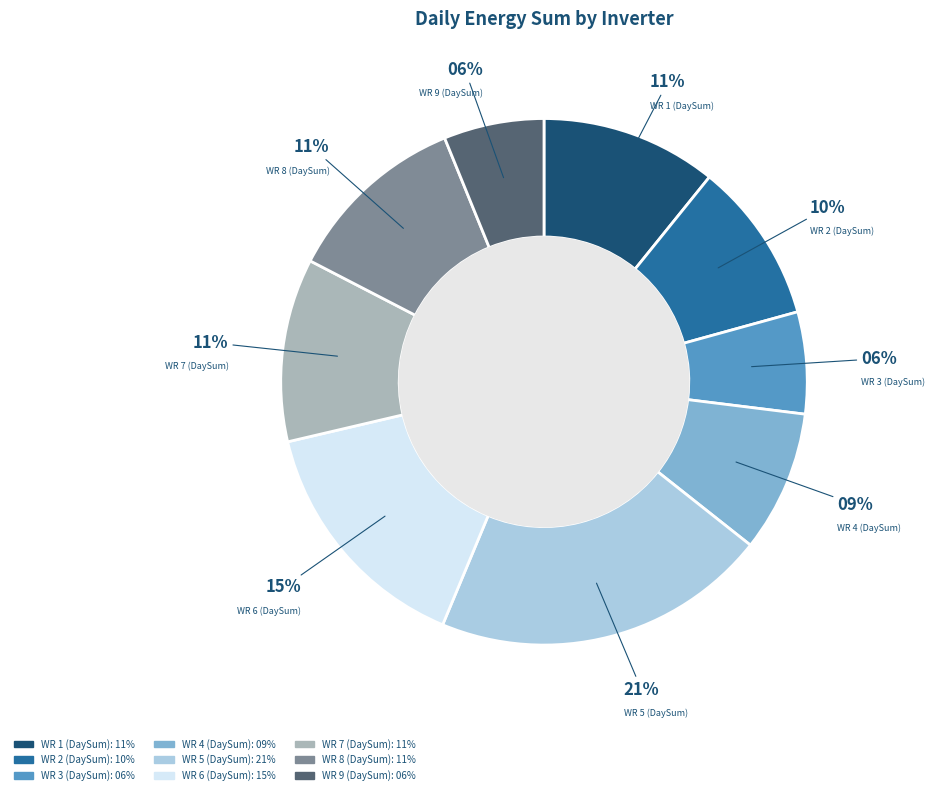

To the nearest percent, what is the average slice percentage?

11%